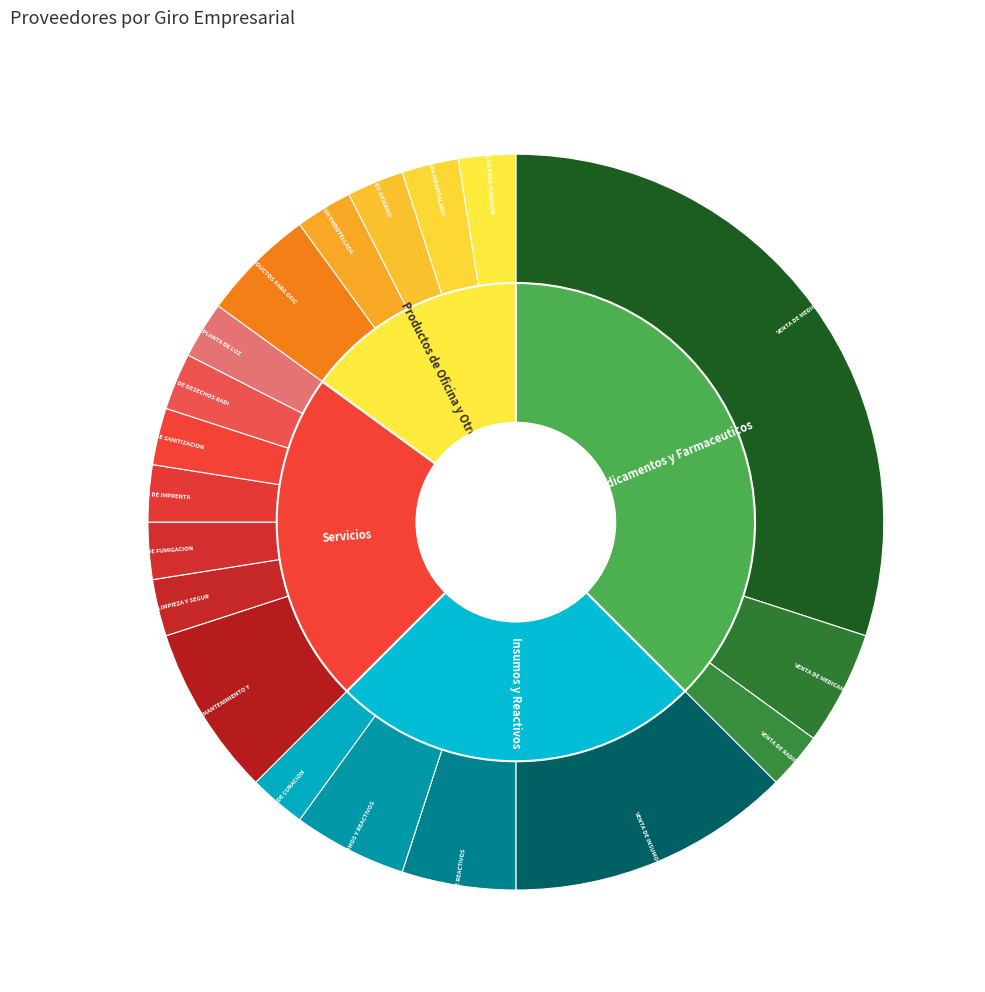

What portion of the pie excludes RECOLECCION DE DESECHOS RADIACTIVOS?

97.5%